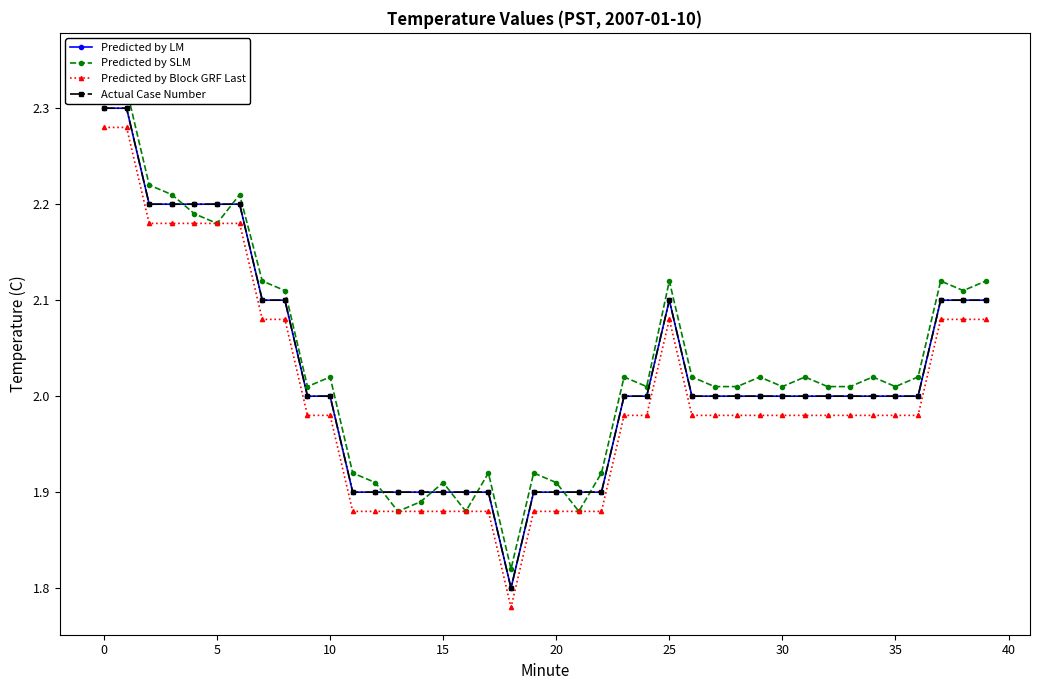

What is the difference between the maximum and minimum values in the Actual Case Number series?

0.5